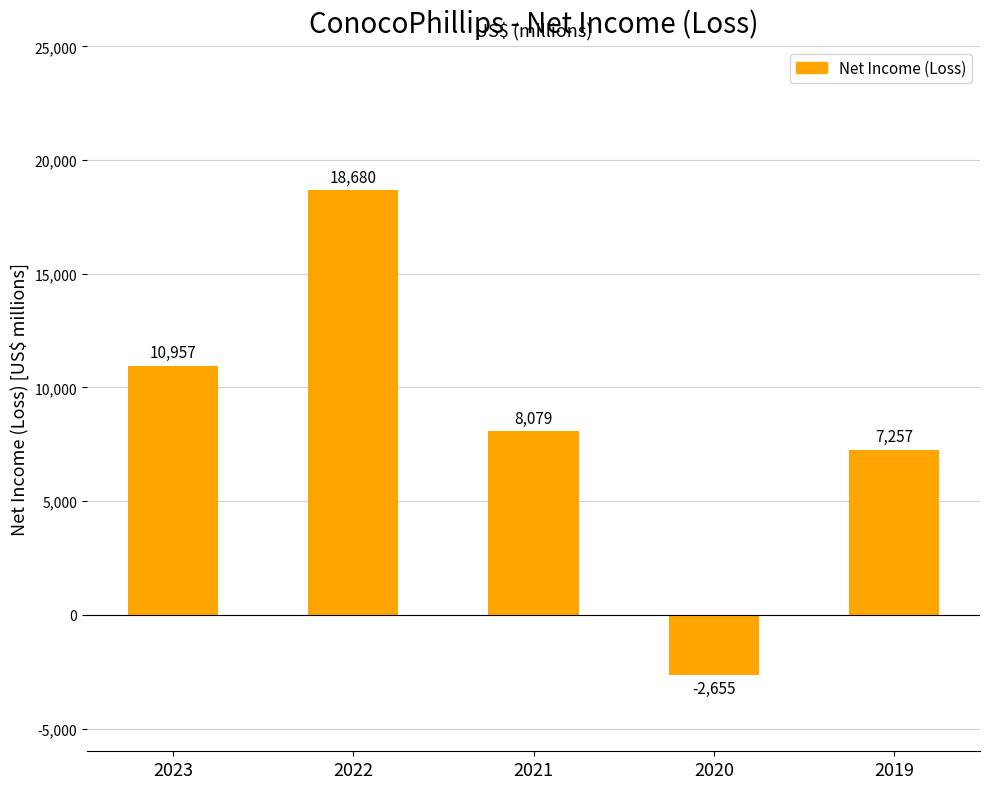

What value does the data have at 2022, to the nearest 100?

18700